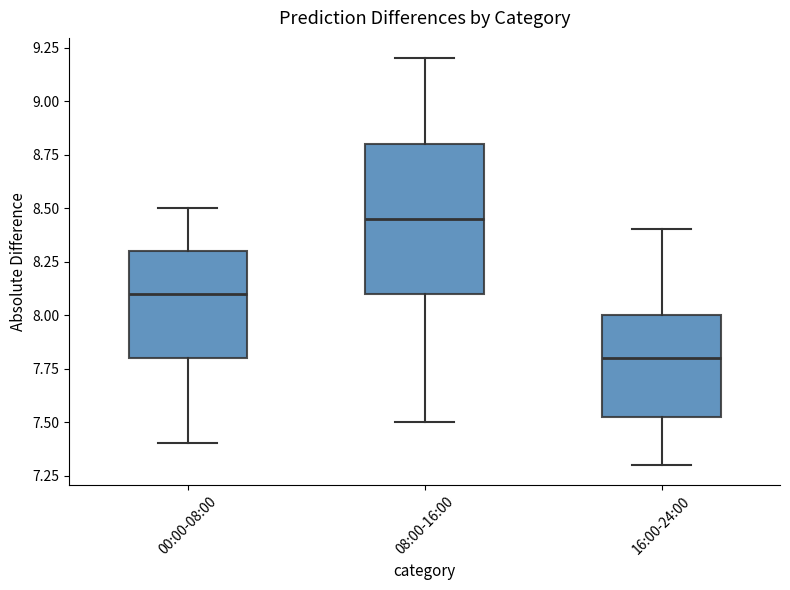

Reading left to right, read every box against the y-axis: the position of its median line, the range the box covers, and the ends of its whiskers. The values are not printed on the chart, so give them approximately, as read against the axis.

00:00-08:00: median 8.10, box 7.80 to 8.30, whiskers 7.40 to 8.50
08:00-16:00: median 8.45, box 8.10 to 8.80, whiskers 7.50 to 9.20
16:00-24:00: median 7.80, box 7.55 to 8.00, whiskers 7.30 to 8.40